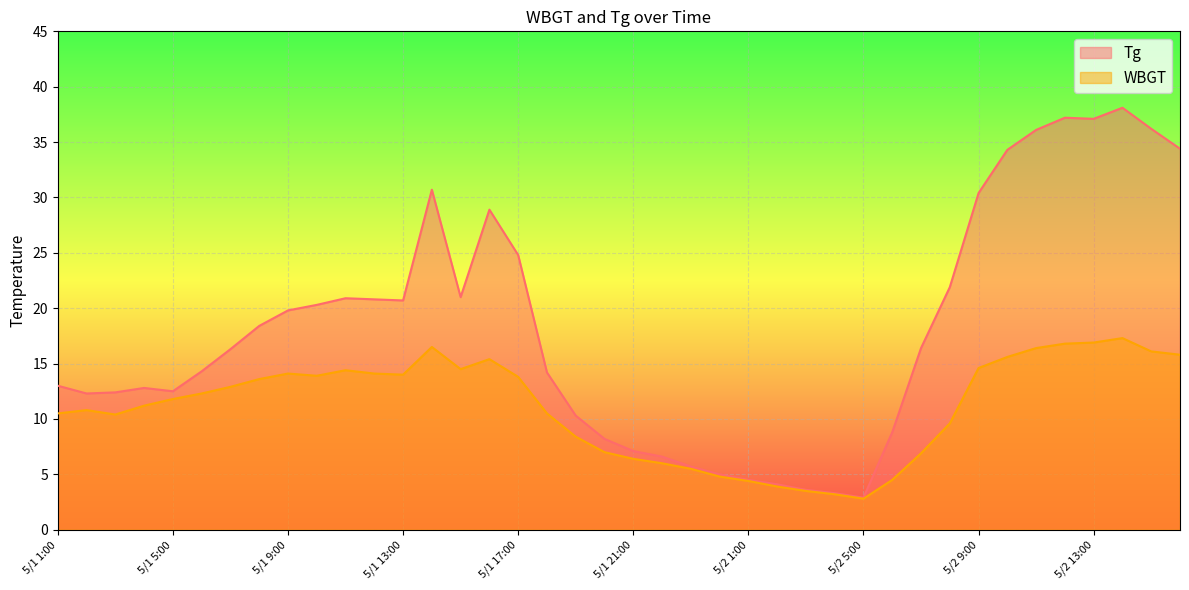

Rank the series at 5/1 3:00 from highest to lowest value.

Tg, WBGT